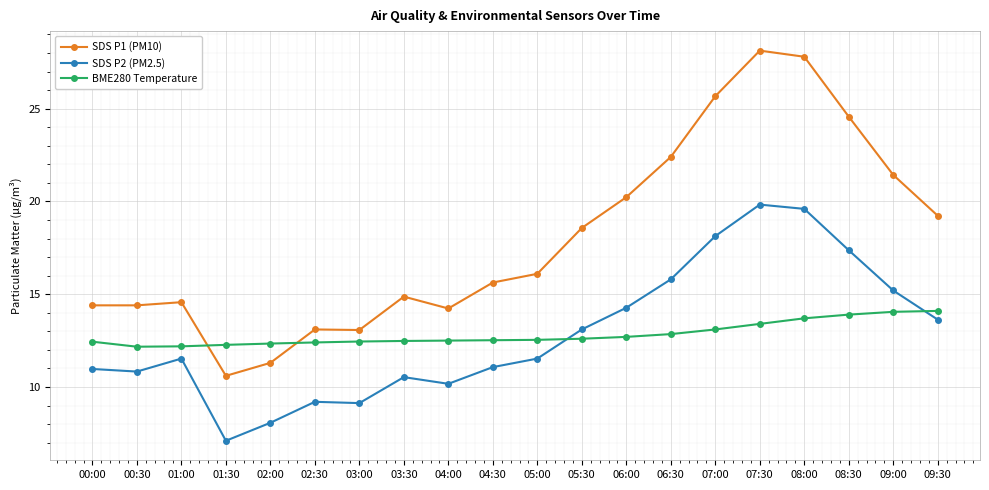

How many distinct data groups are displayed?

3